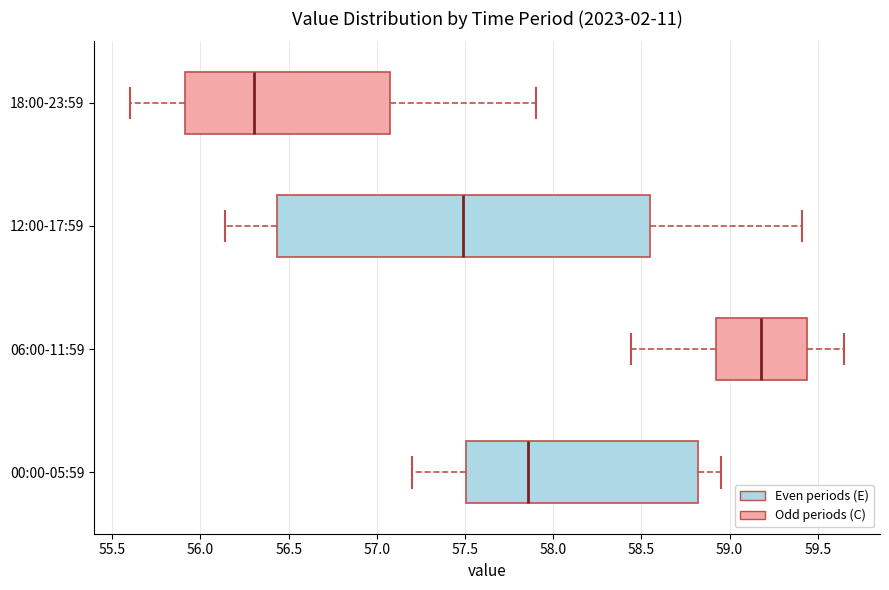

Which box is the widest, from its left edge to its right edge?

12:00-17:59